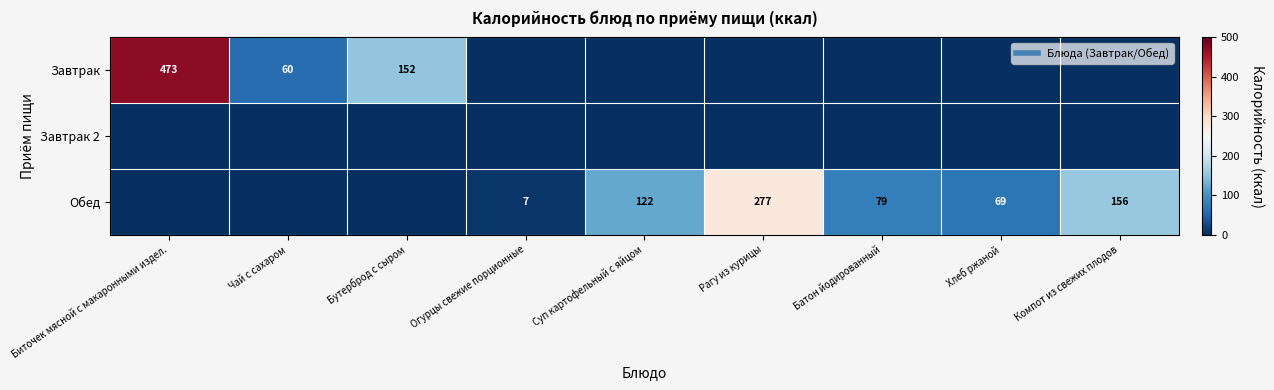

What is the sum of all Обед values?

709.4